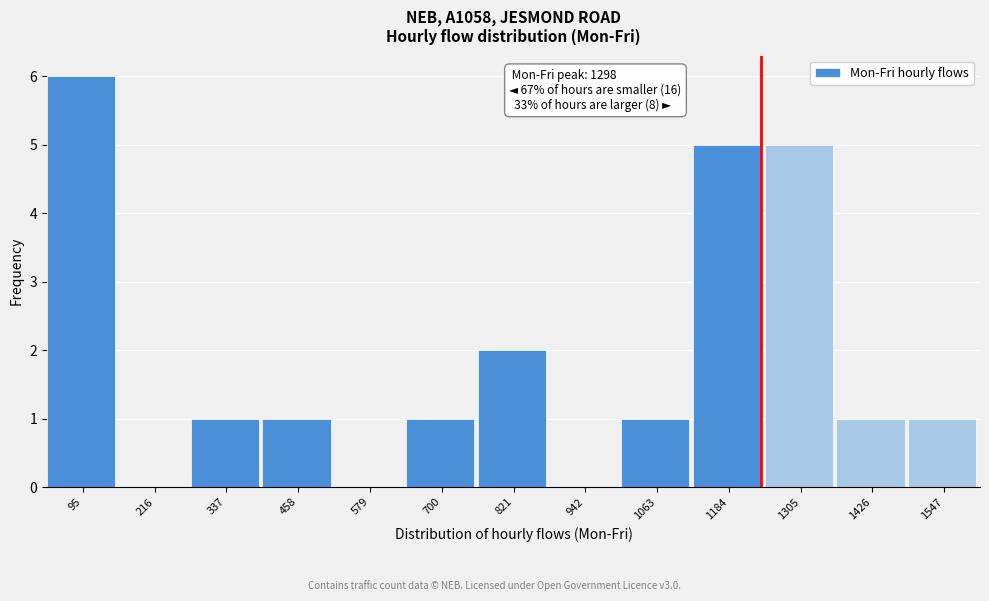

Reading left to right, what are all the values shown in this chart?

95=6	216=0	337=1	458=1	579=0	700=1	821=2	942=0	1063=1	1184=5	1305=5	1426=1	1547=1